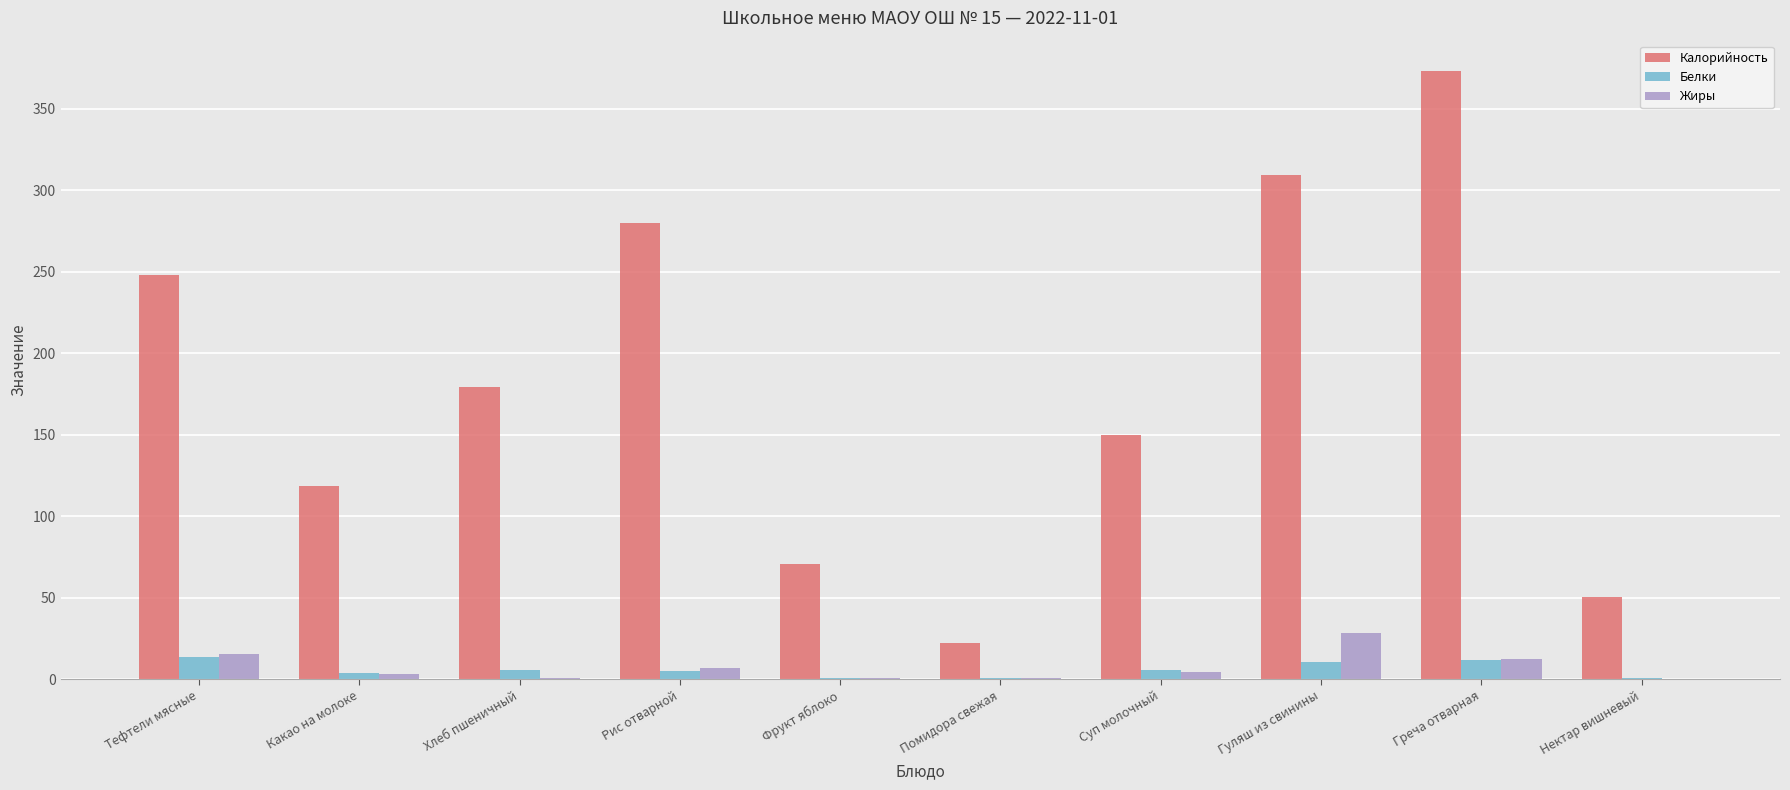

At which category is the sum across all series the highest?

Греча отварная